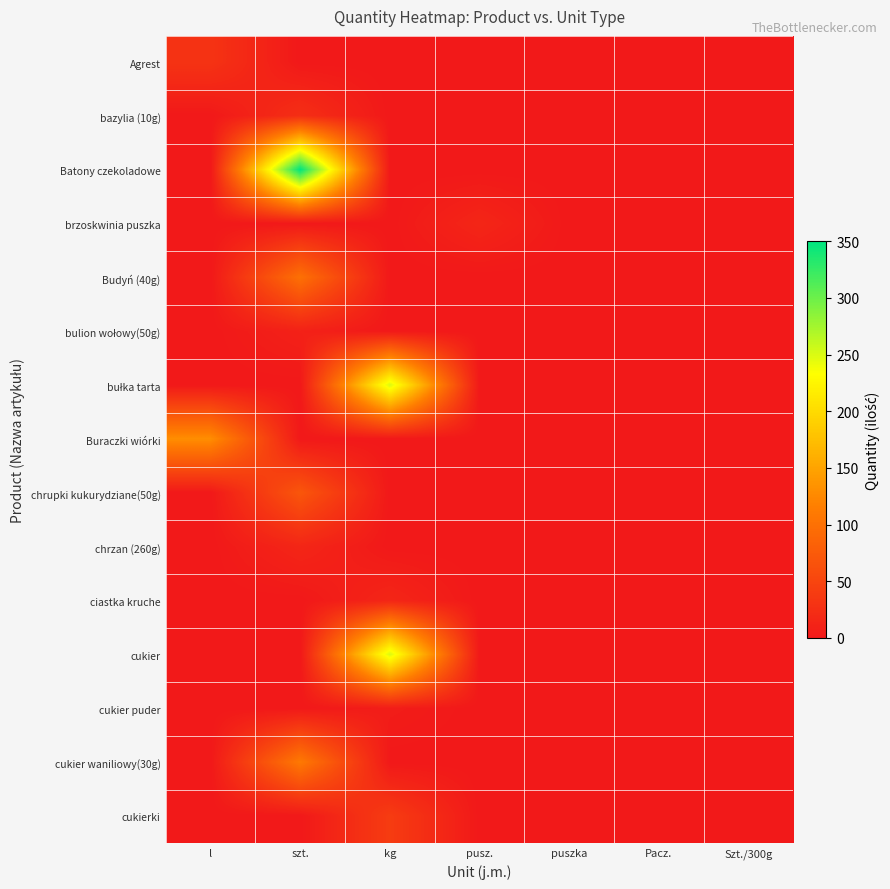

Which series has the largest total across all categories?

Batony czekoladowe